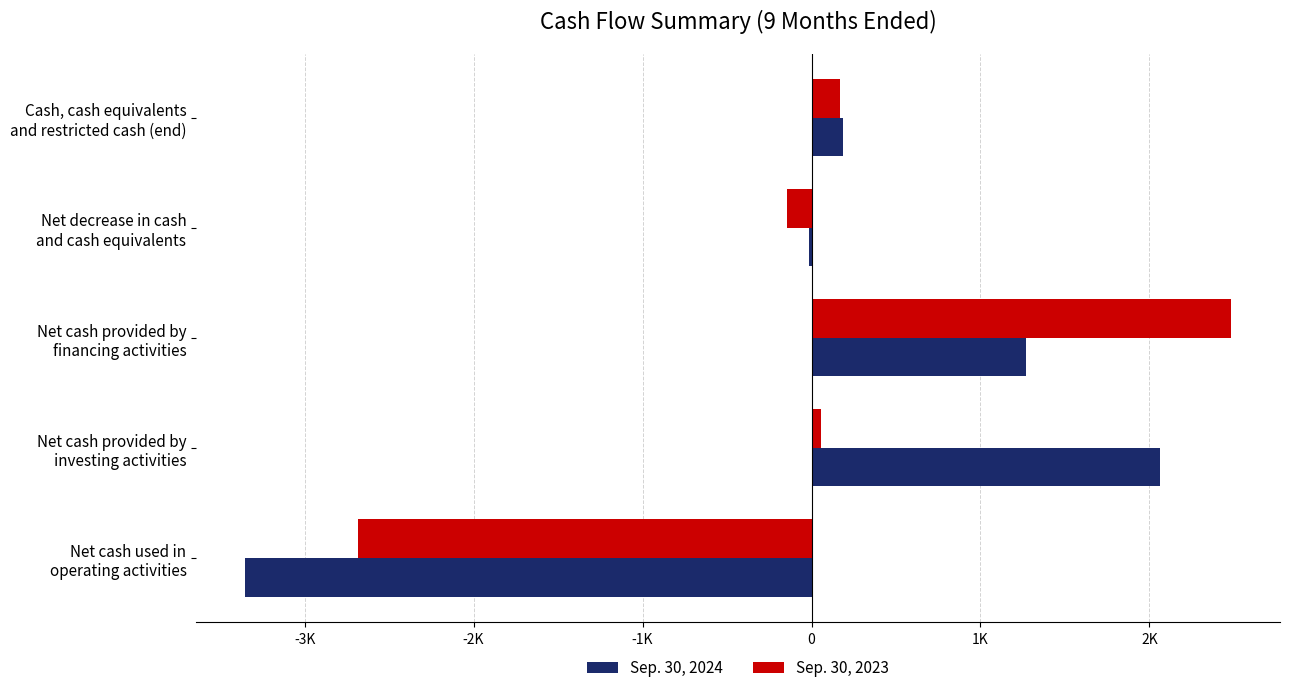

What is the minimum value for Sep. 30, 2023?

-2684